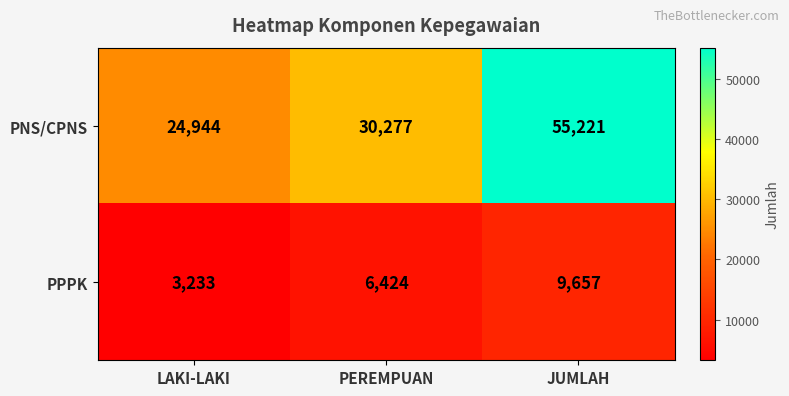

What is the sum of all PPPK values?

19314